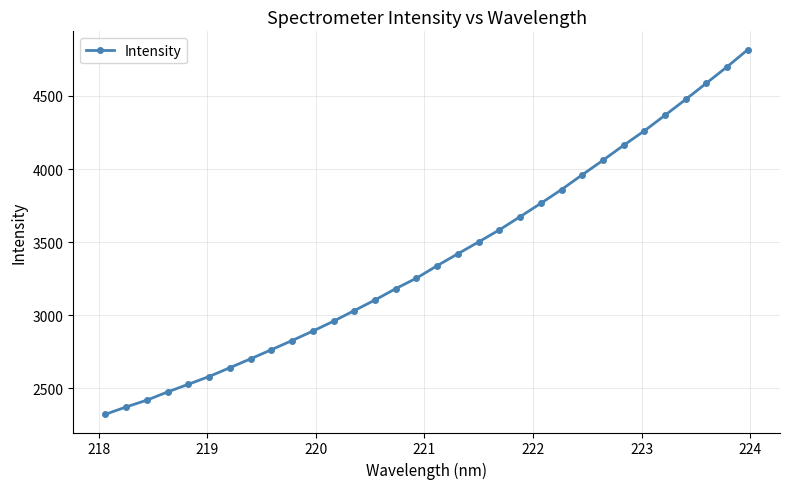

What is the sum of all values?

108593.6